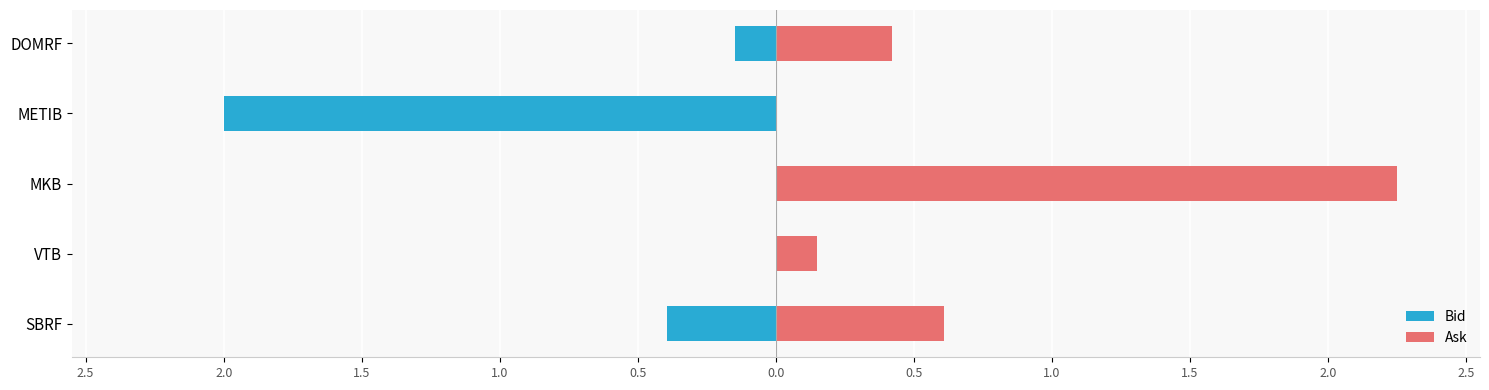

Is the value of Bid at MKB greater than the value of Ask at METIB?

Yes